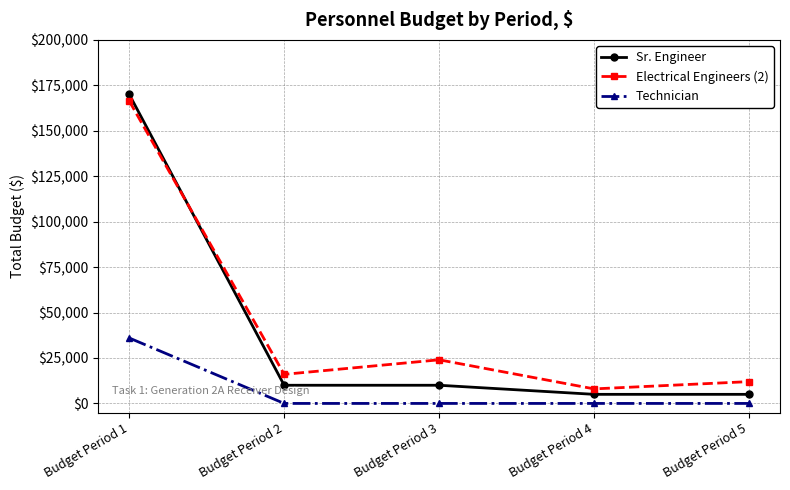

Which series ends up on top after the final intersection of Electrical Engineers (2) and Sr. Engineer?

Electrical Engineers (2)